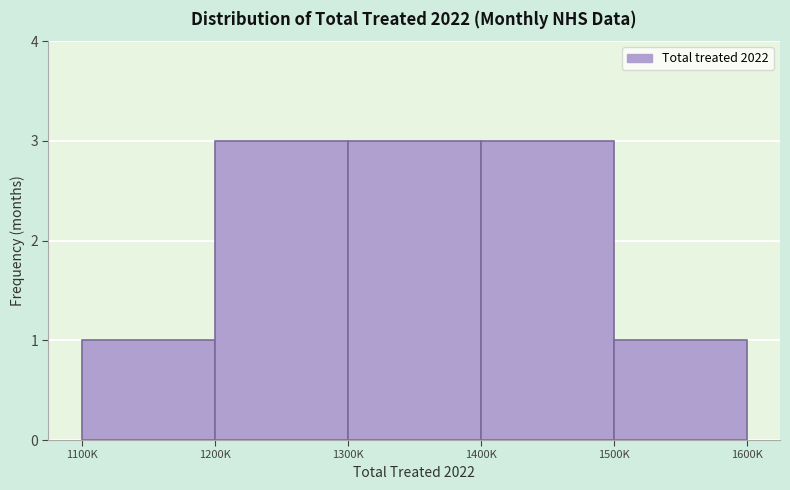

Reading right to left, what are all the values shown in this chart?

1	3	3	3	1